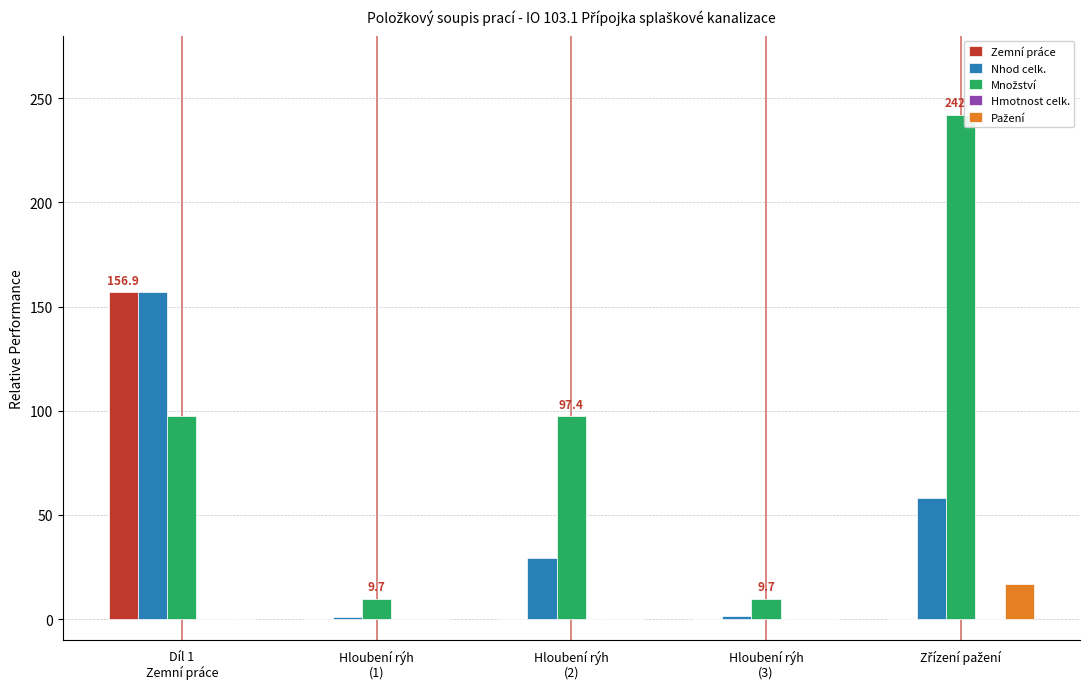

What is the greatest value displayed?

242.0